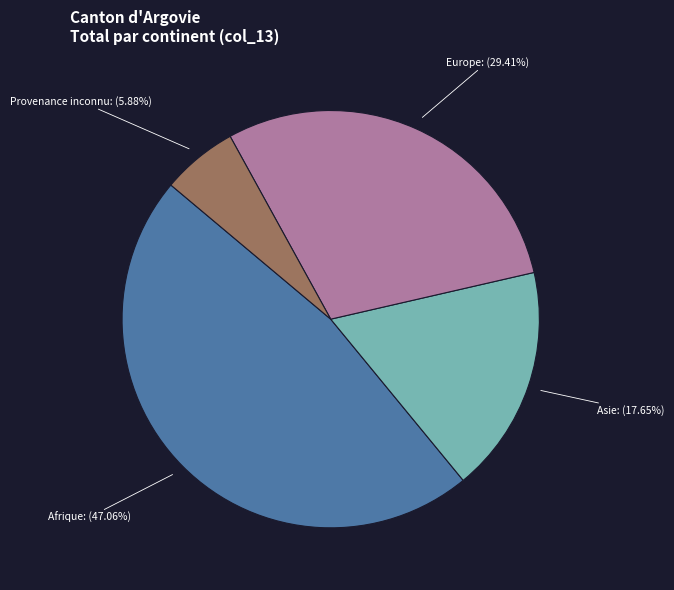

Between Provenance inconnu and Asie, which is larger?

Asie